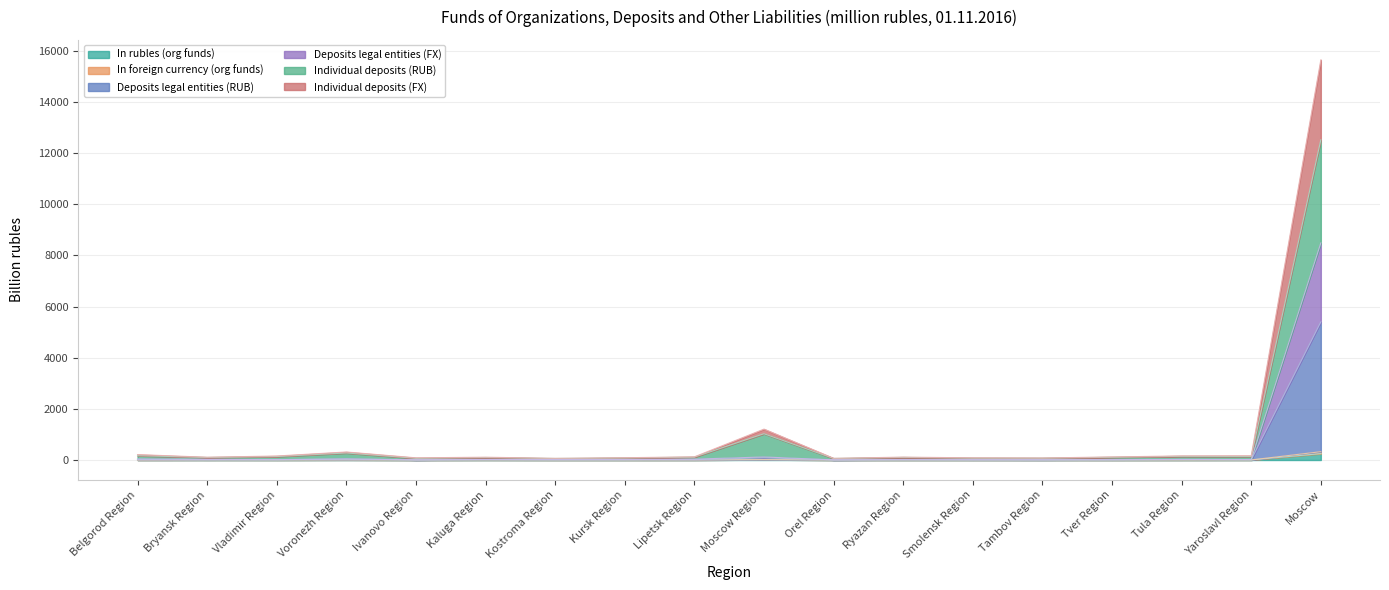

List the labels in order of Deposits legal entities (RUB) value, smallest first.

Orel Region, Ivanovo Region, Tambov Region, Bryansk Region, Smolensk Region, Tver Region, Ryazan Region, Kostroma Region, Vladimir Region, Kursk Region, Lipetsk Region, Yaroslavl Region, Kaluga Region, Belgorod Region, Tula Region, Voronezh Region, Moscow Region, Moscow